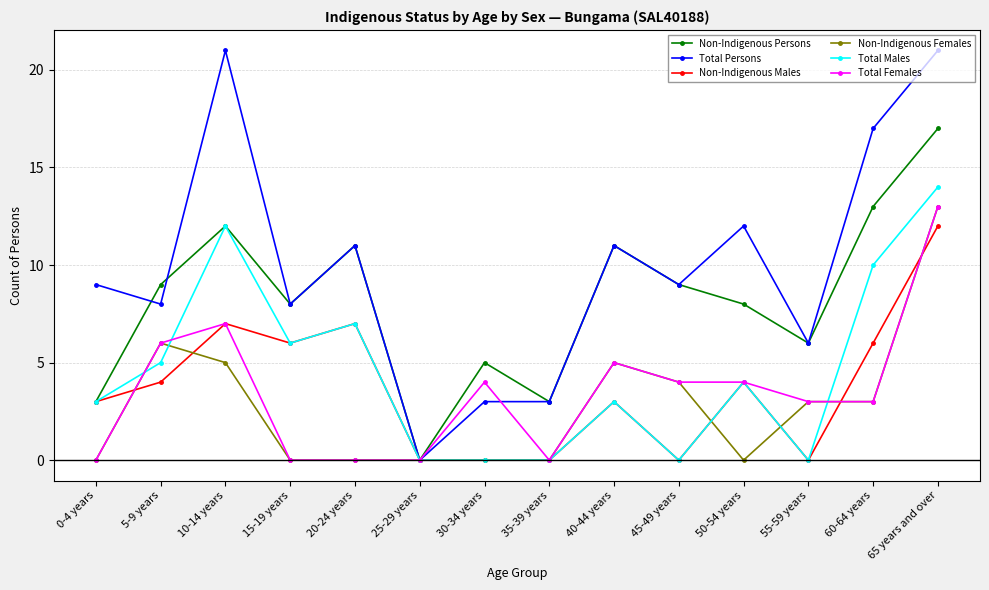

How many categories are shown in the chart?

14